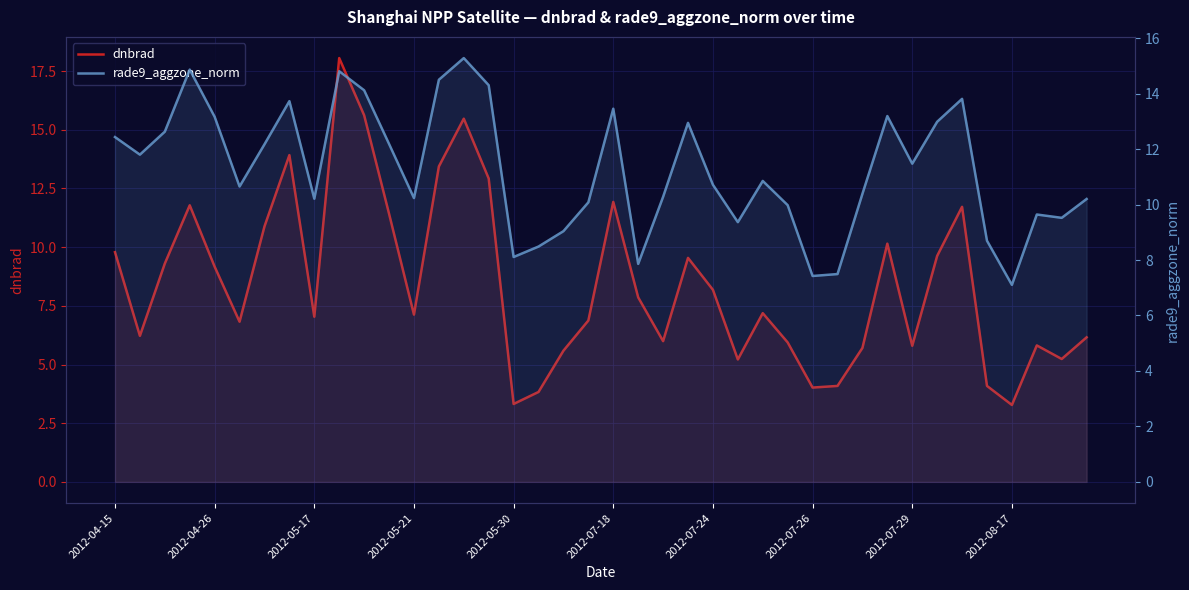

What is the value of the rade9_aggzone_norm point at the 10th from the left?

14.8